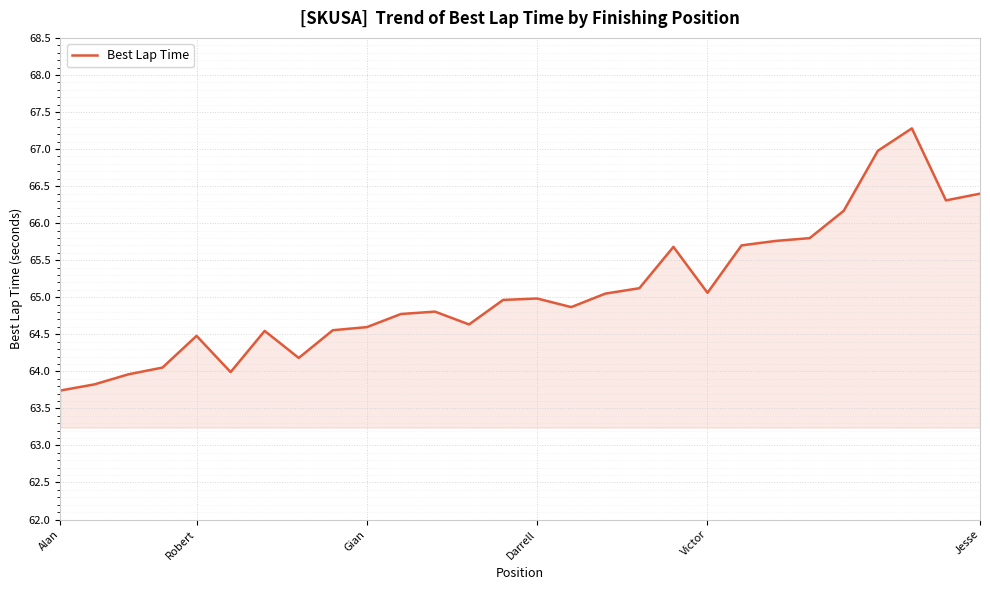

What is the greatest value displayed?

67.3